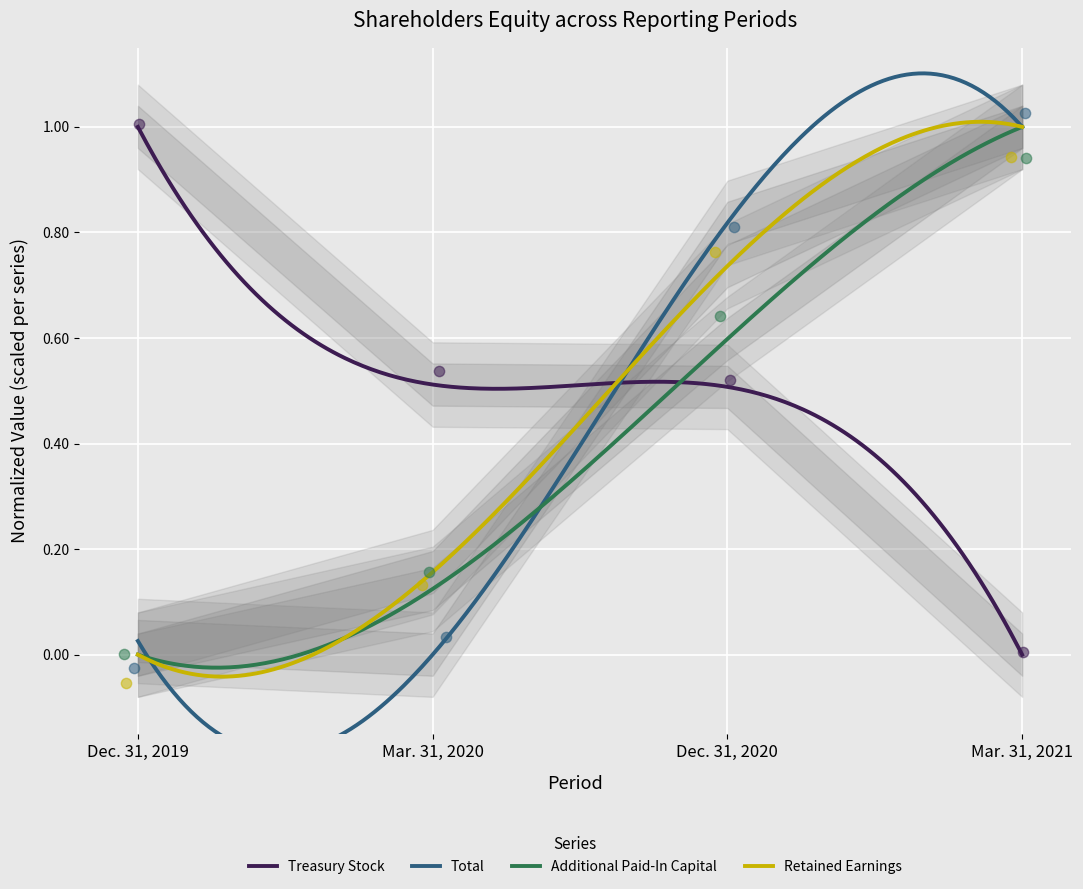

Which series contains the lowest Y value?

Retained Earnings